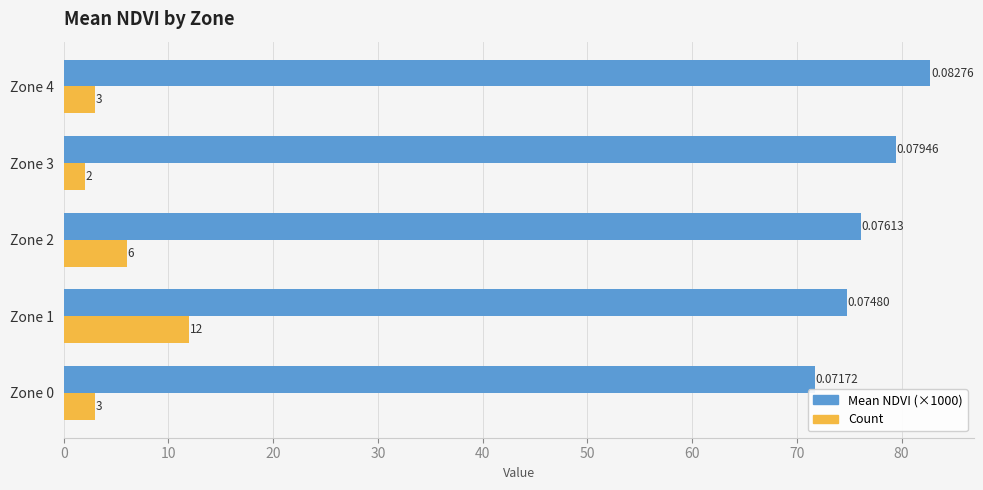

What is the average value of the Mean NDVI (×1000) series?

77.0